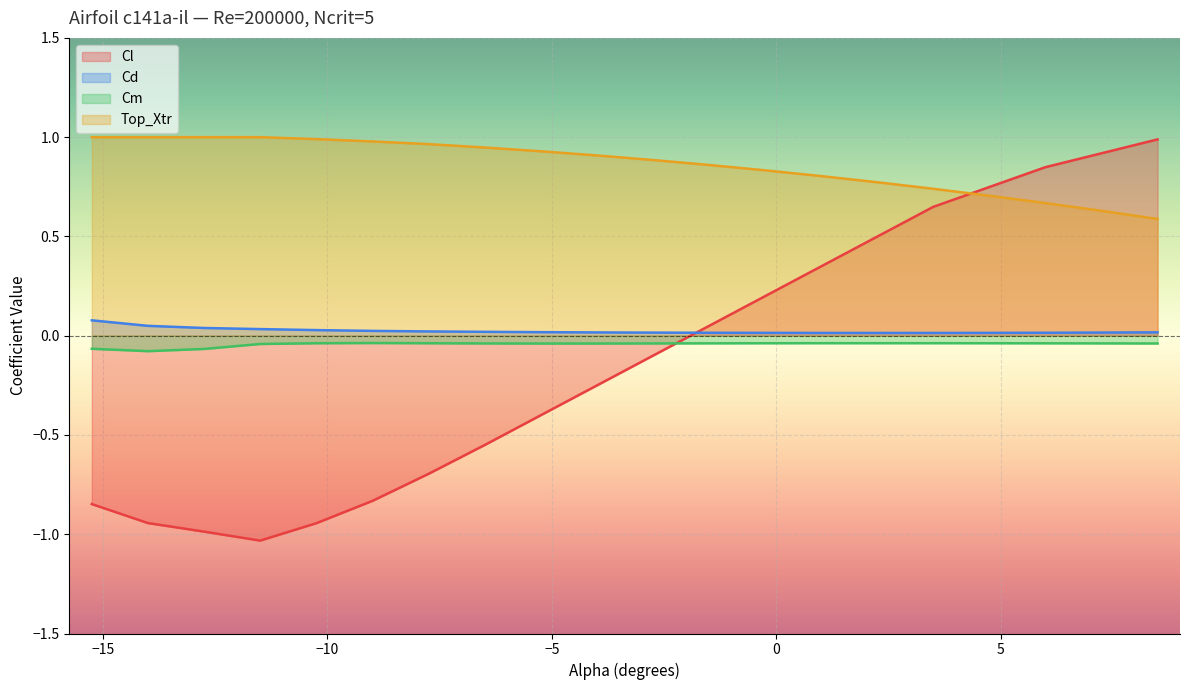

At which category is the sum across all series the highest?

8.5